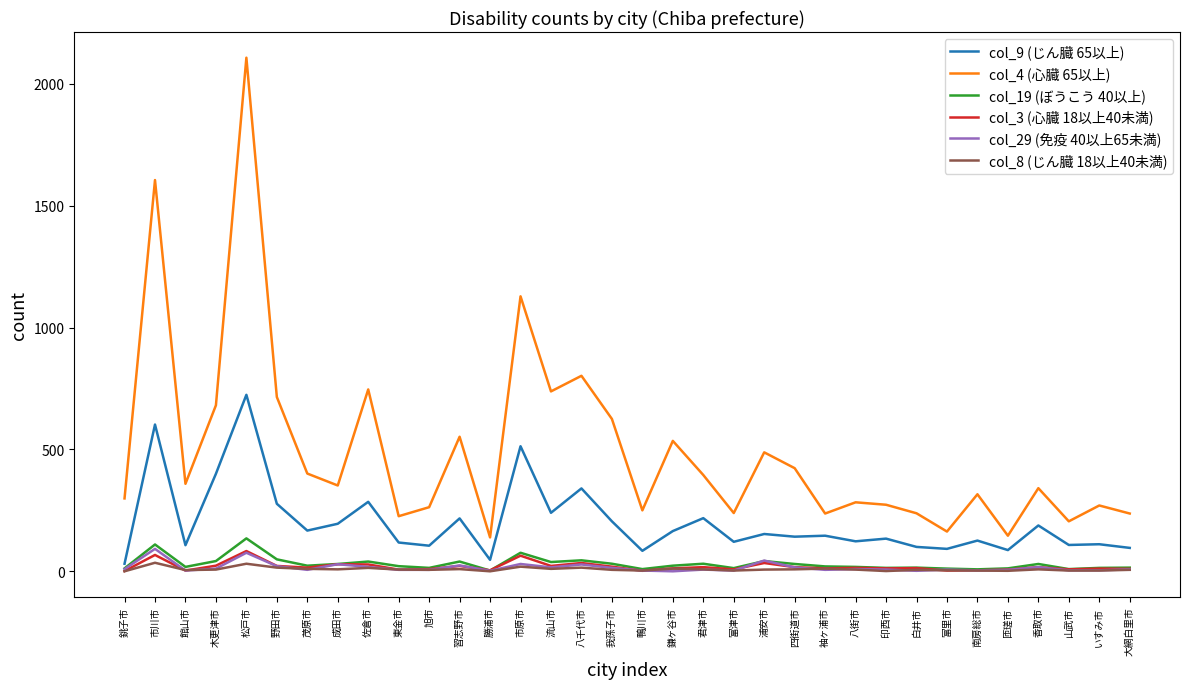

True or false: col_4 (心臓 65以上) and col_3 (心臓 18以上40未満) intersect in this chart.

False